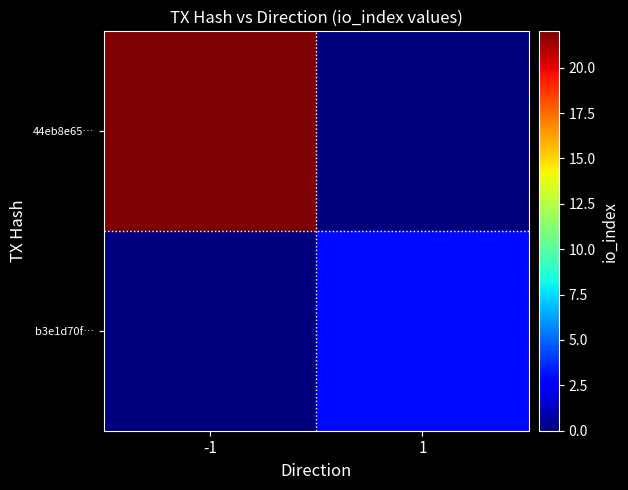

At how many categories does at least one series exceed 6?

1